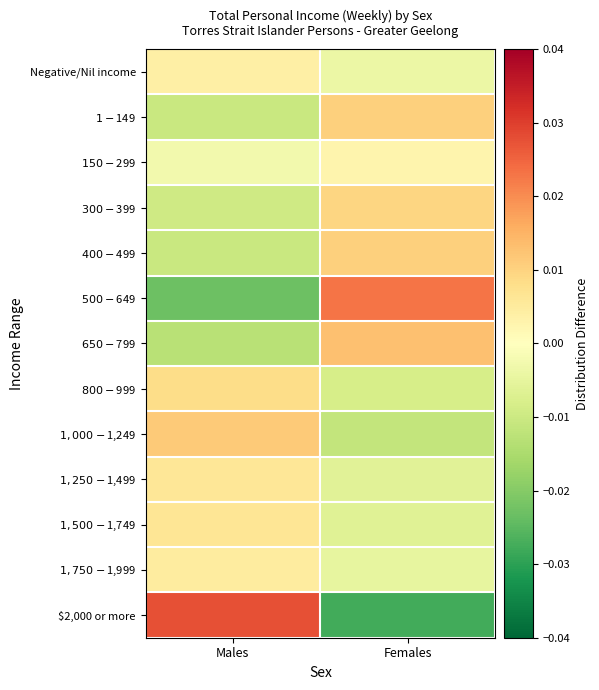

Between Males and Females, which is larger?

Males